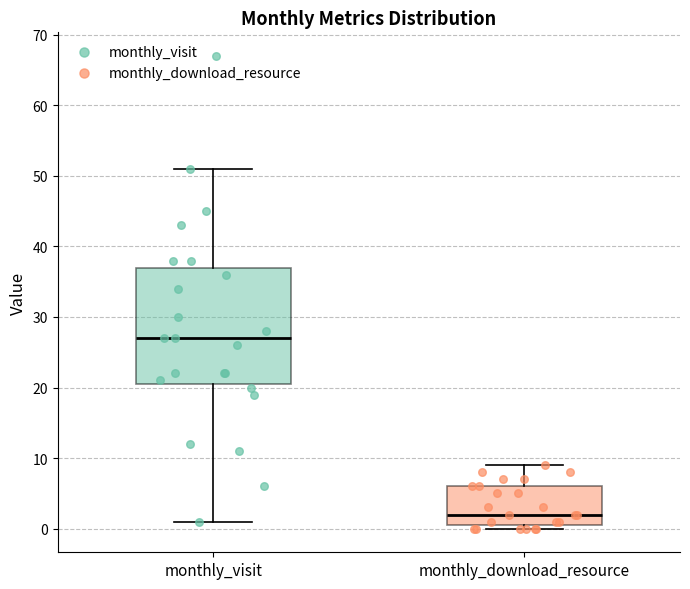

Reading left to right, transcribe this box plot: for each box, give where its median line is, the range the box spans, and where its two whiskers end, as read against the y-axis. The values are not printed on the chart, so give them approximately, as read against the axis.

monthly_visit: median 27, box 21 to 37, whiskers 1 to 51
monthly_download_resource: median 2, box 1 to 6, whiskers 0 to 9